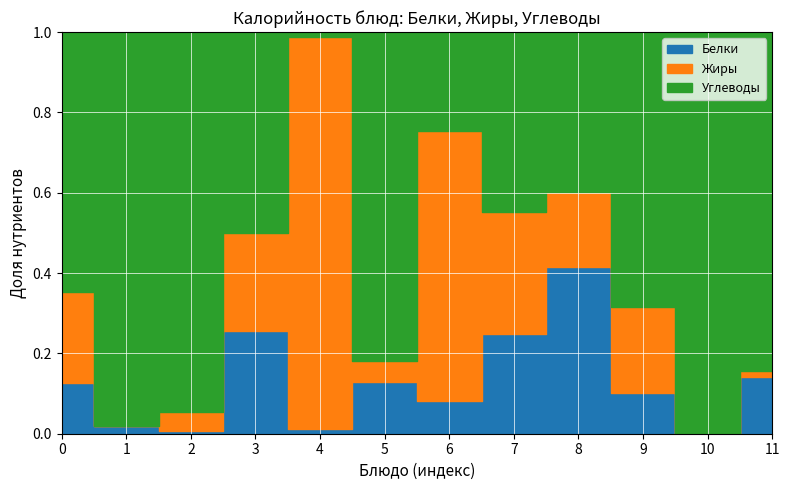

How many lines are shown in the chart?

3